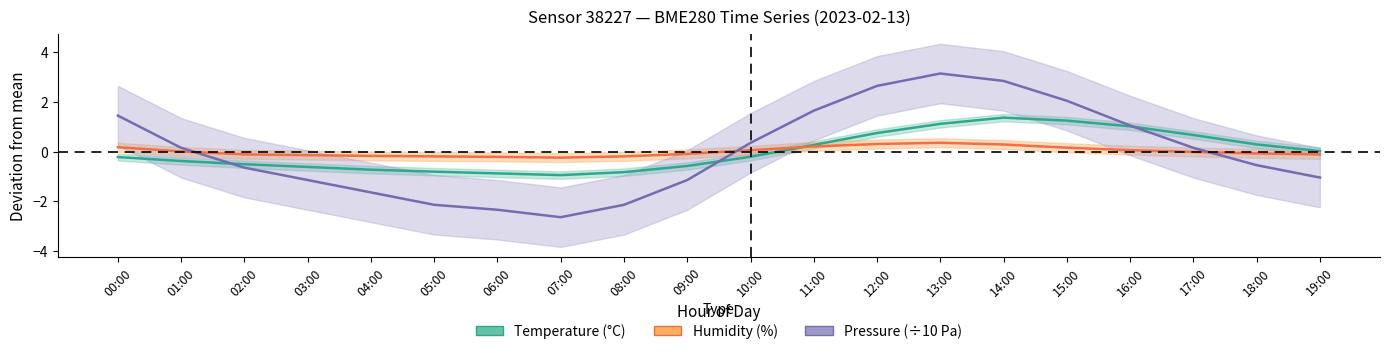

What is the minimum value shown in the chart?

-2.6